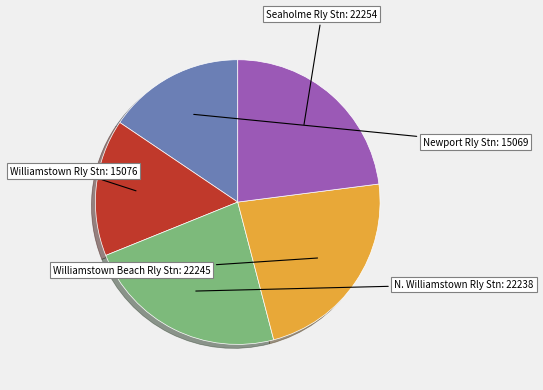

Does any single category account for the majority?

No